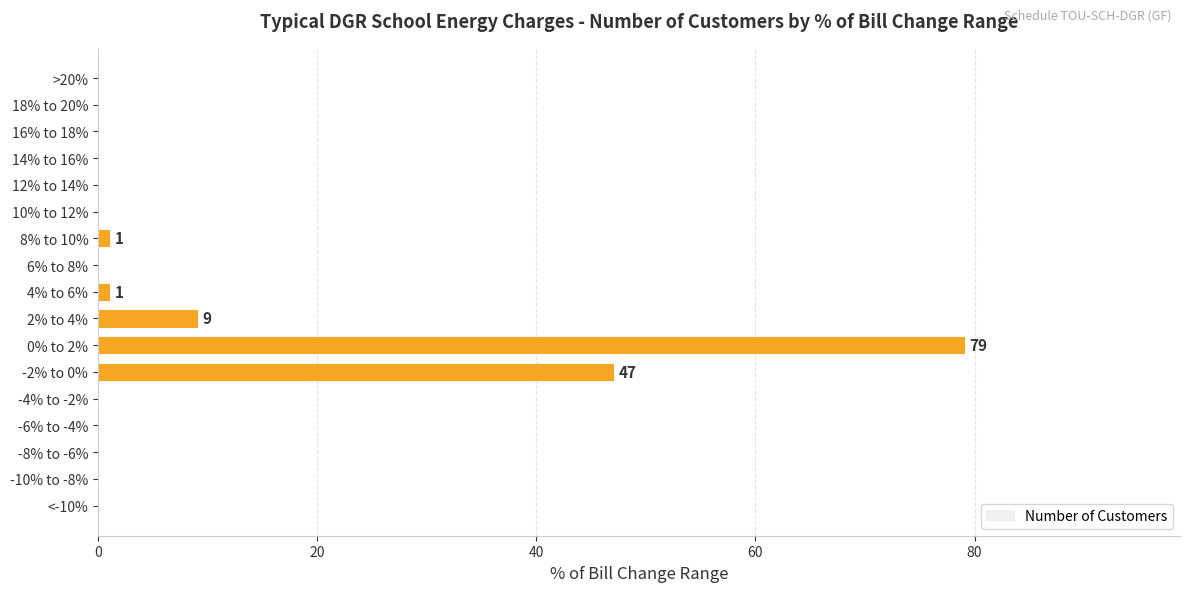

What is the change in value from 2% to 4% to 14% to 16%?

-9